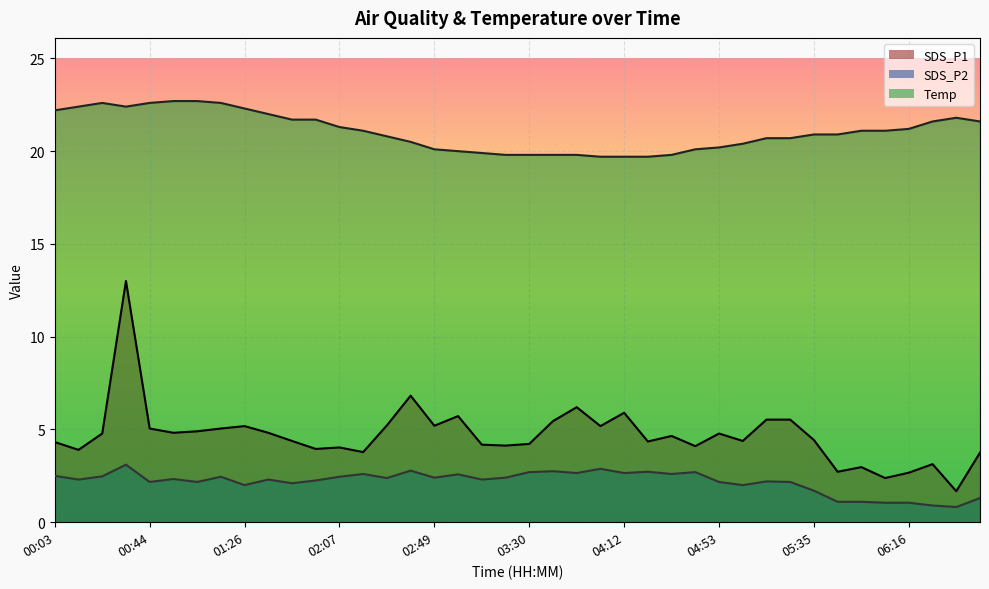

At which category does SDS_P1 reach its first local peak?

00:34